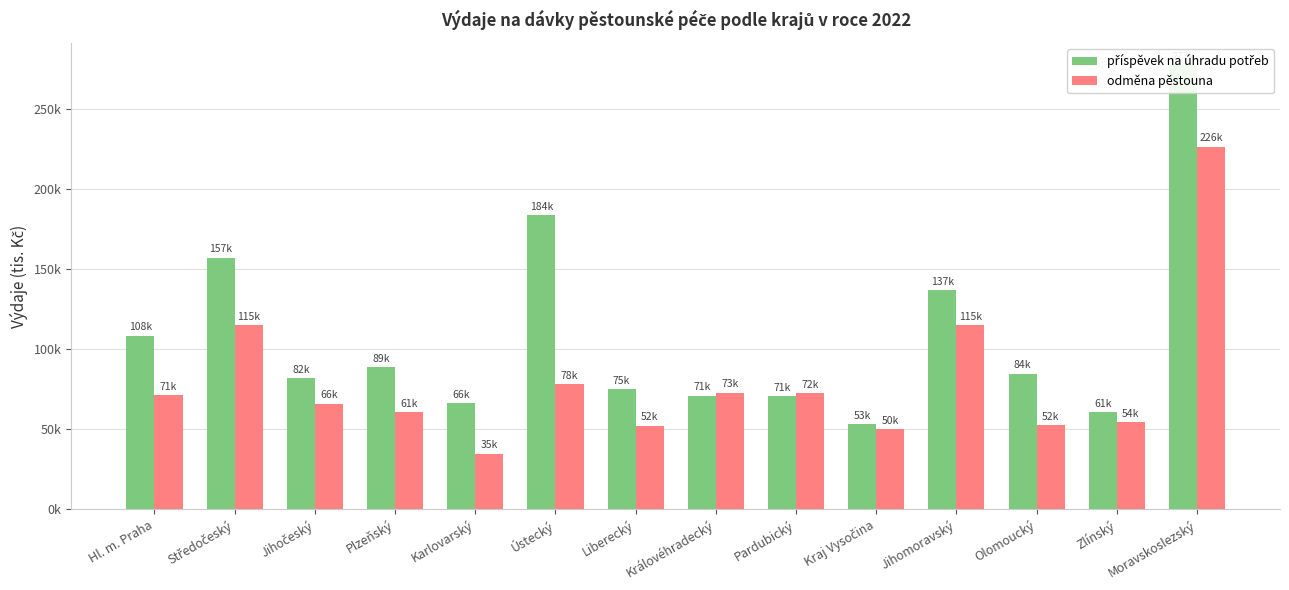

At which category is the sum across all series the highest?

Moravskoslezský